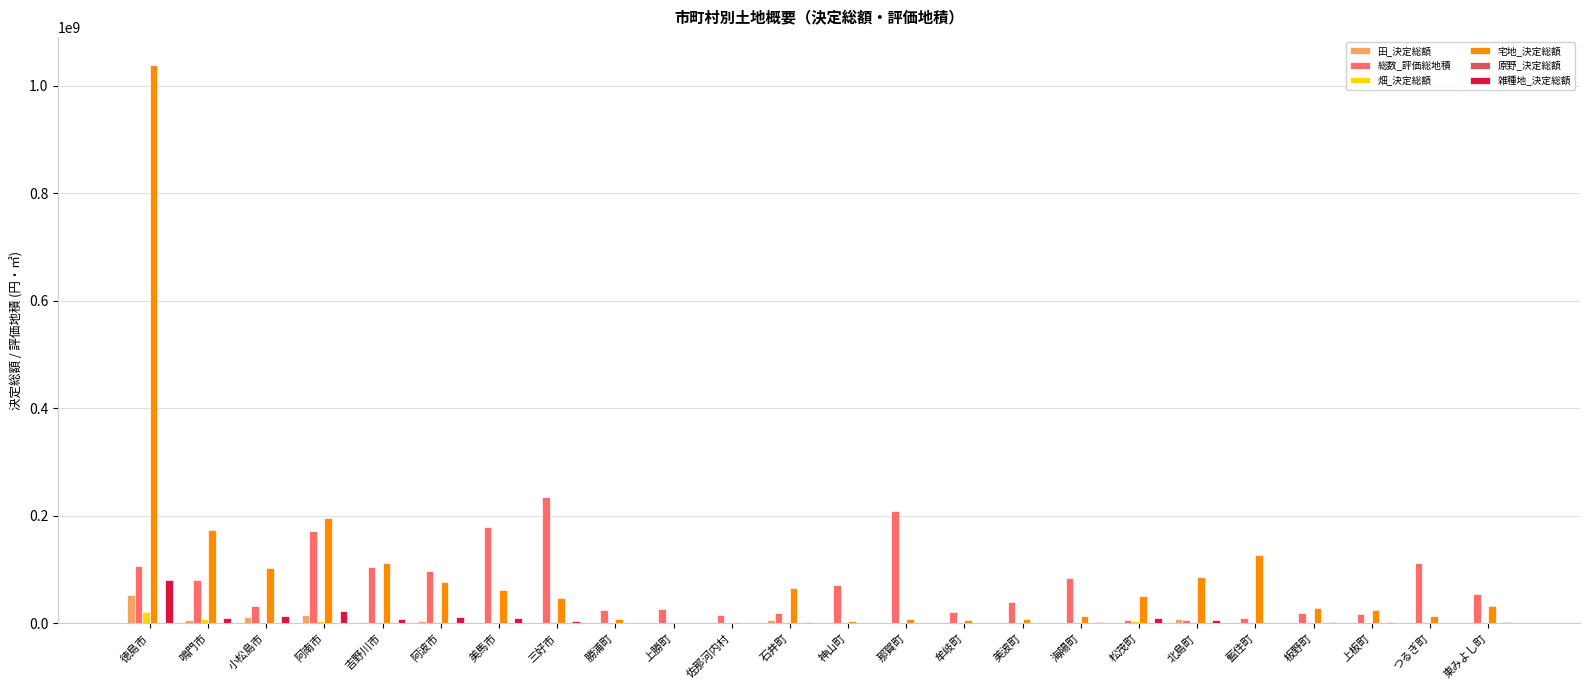

What is the sum of all 総数_評価総地積 values?

1748694046